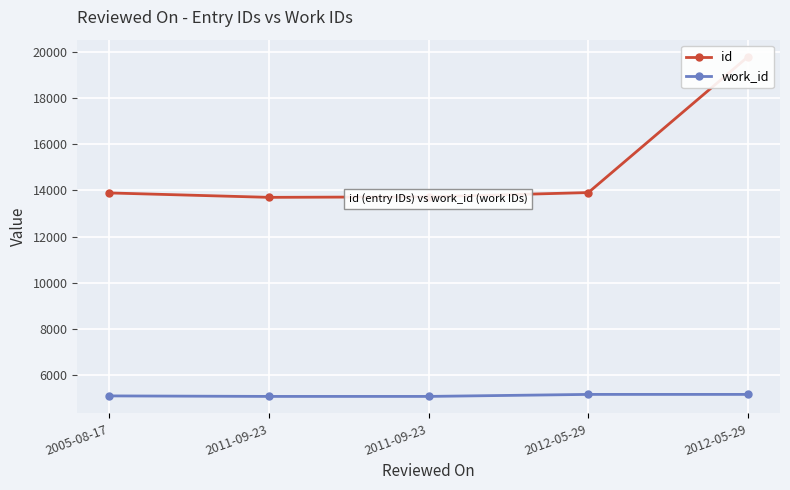

What is the value of the id point at the 5th from the left?

13906